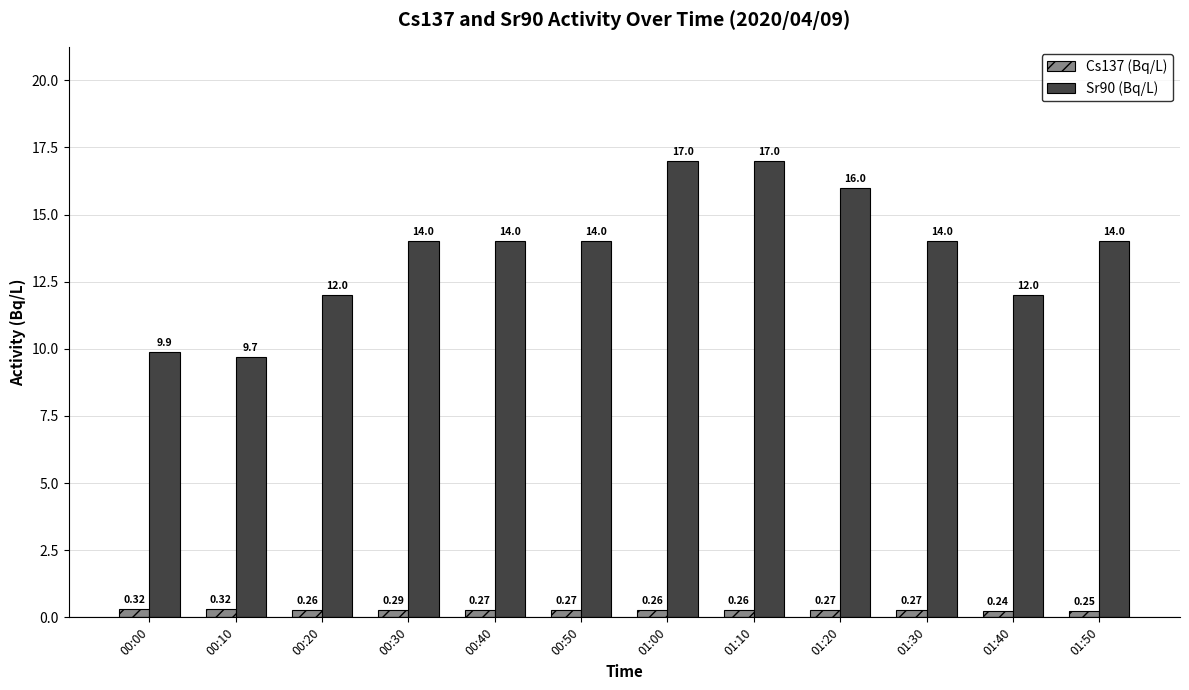

What is the difference between the Sr90 (Bq/L) values at 01:30 and 01:10?

3.0